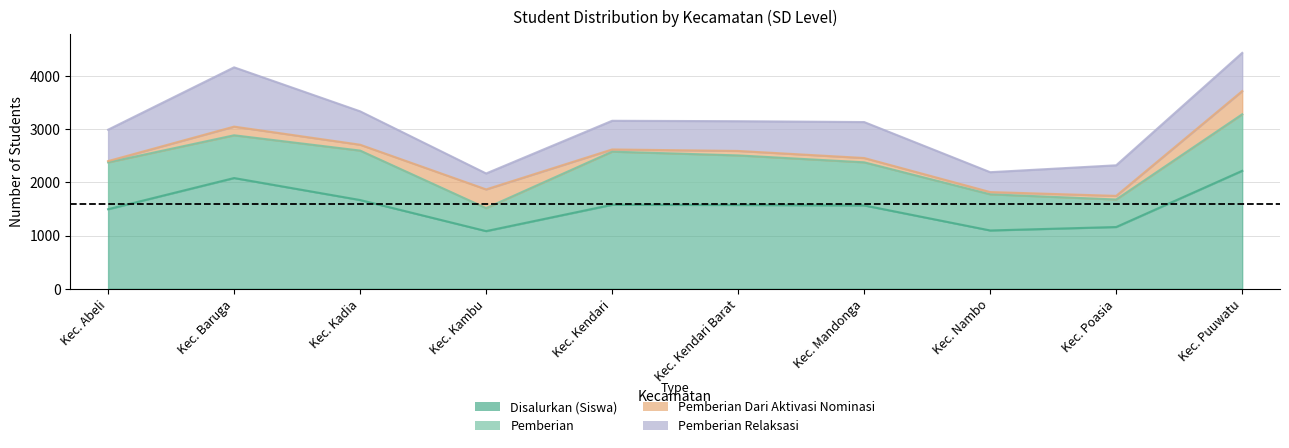

What are all the series names shown in the legend?

Disalurkan (Siswa), Pemberian, Pemberian Dari Aktivasi Nominasi, Pemberian Relaksasi